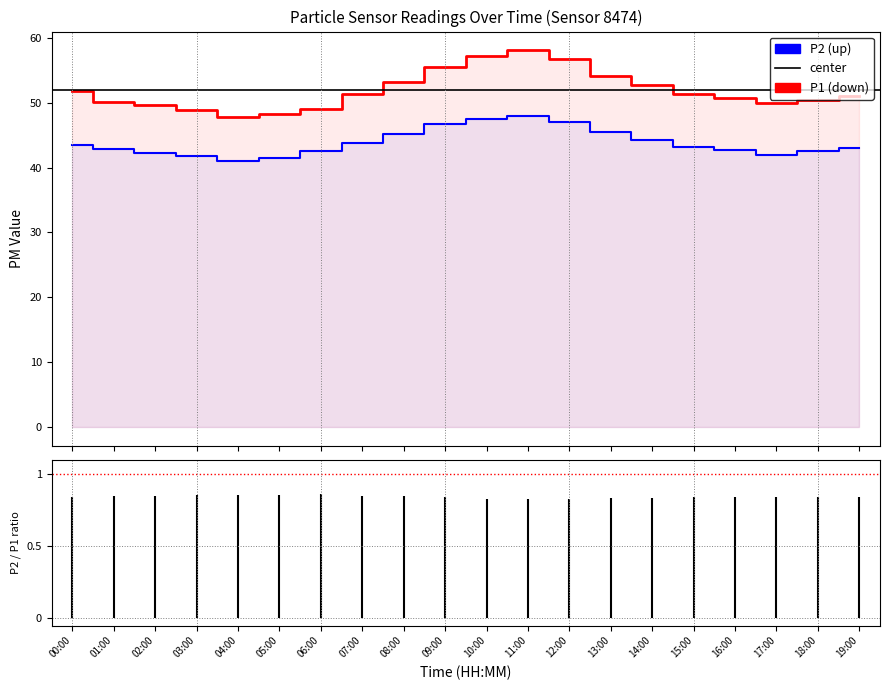

What is the value of the P1 point at the 2nd from the left?

50.2